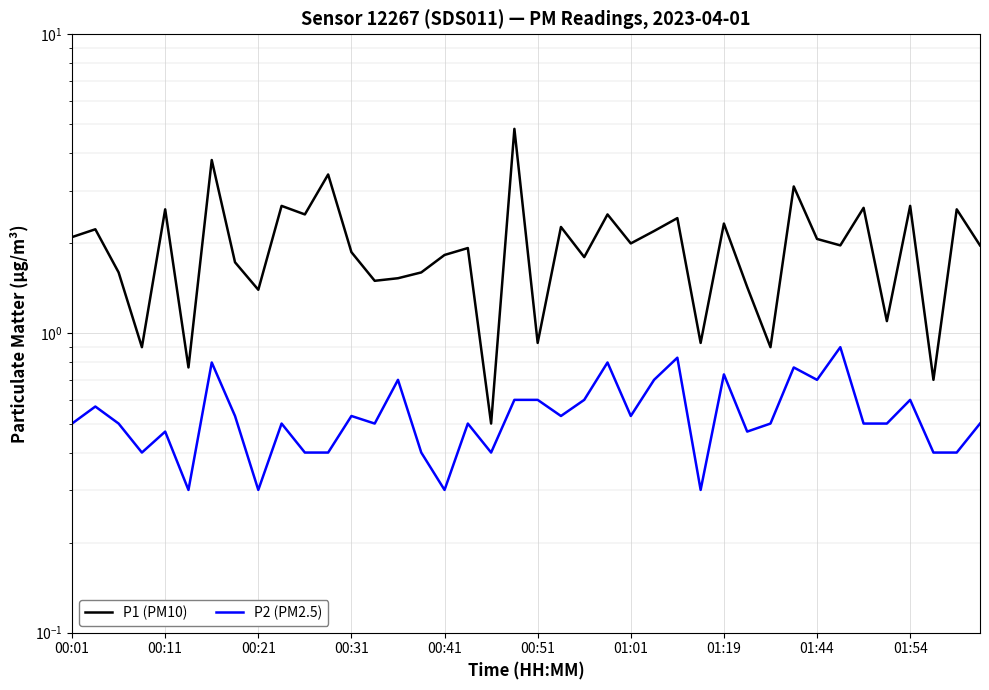

Rank the series by their average value, from highest to lowest.

P1 (PM10), P2 (PM2.5)